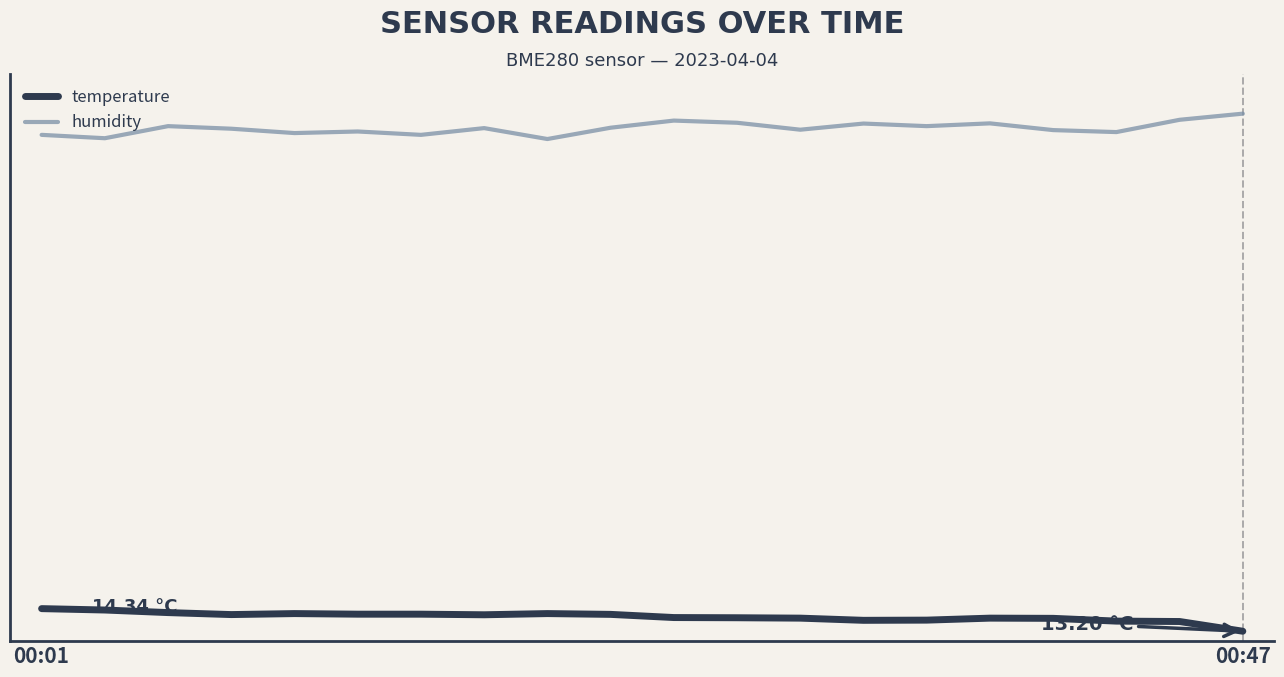

Which category has the highest value in the temperature series?

00:01